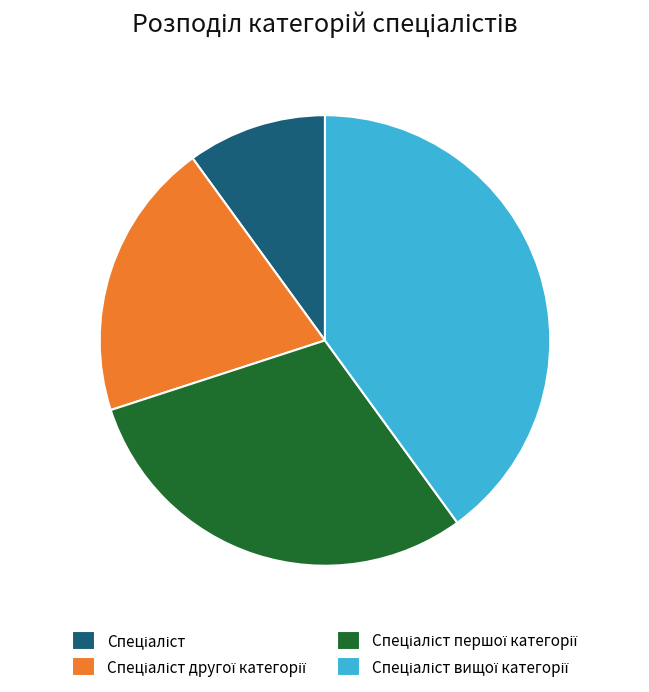

Does any single category account for the majority?

No